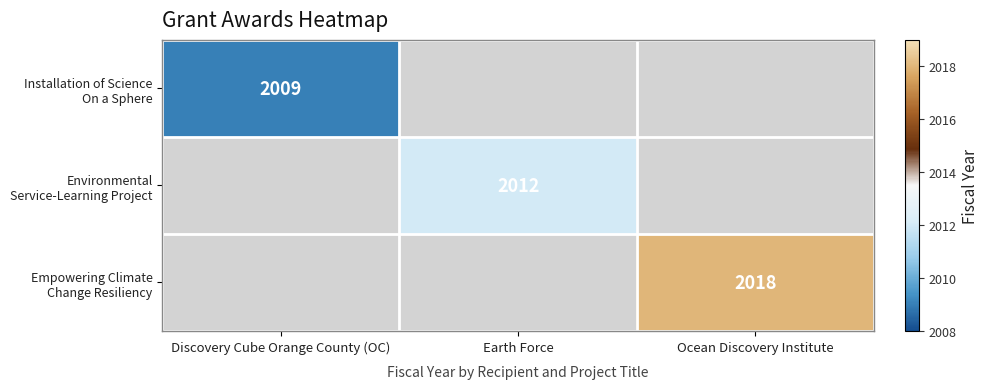

Is it true that Empowering Climate Change Resiliency equals 2018.0 at Ocean Discovery Institute?

True